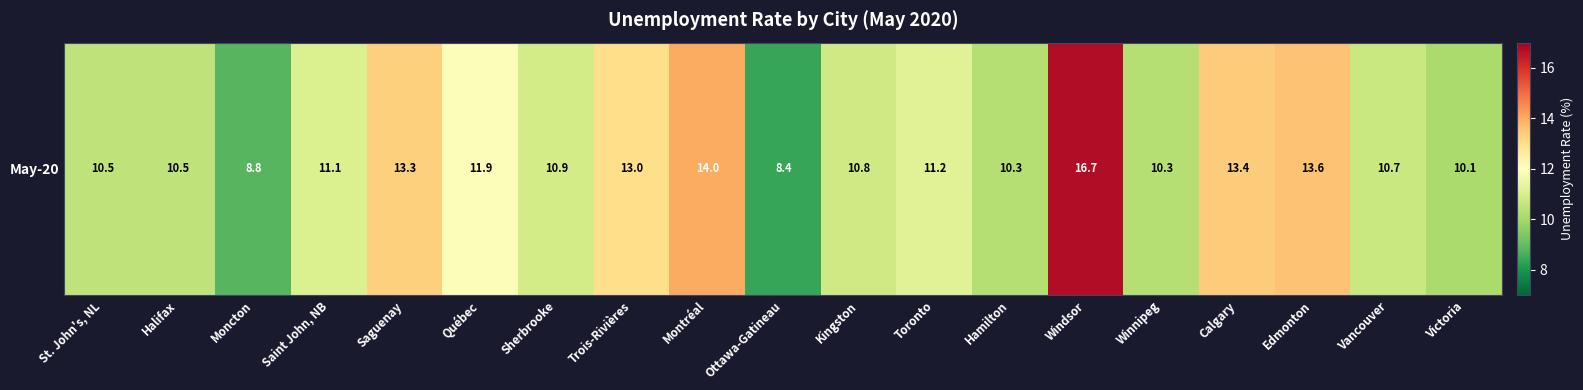

Count the number of data series in this chart.

1